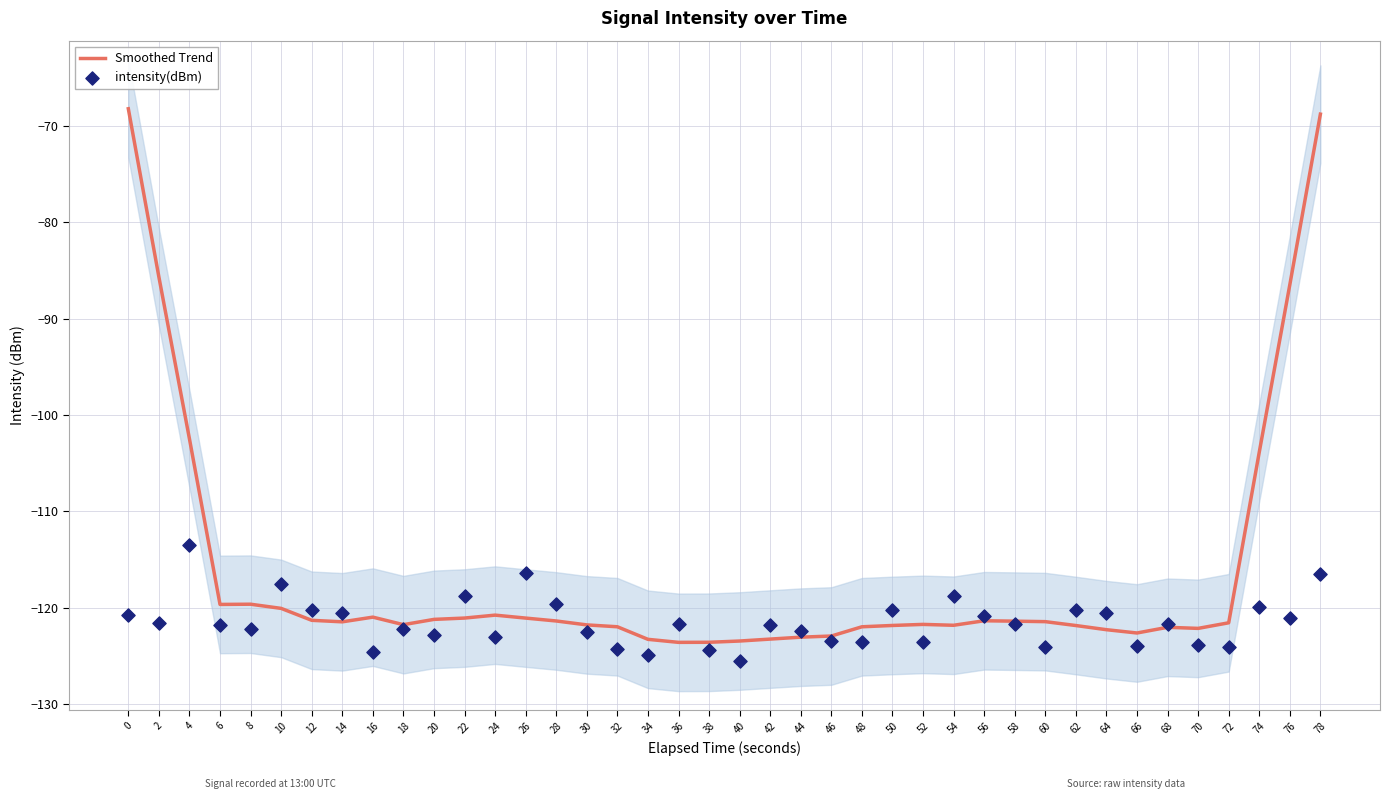

What is the total value across all series at 22?

-239.9